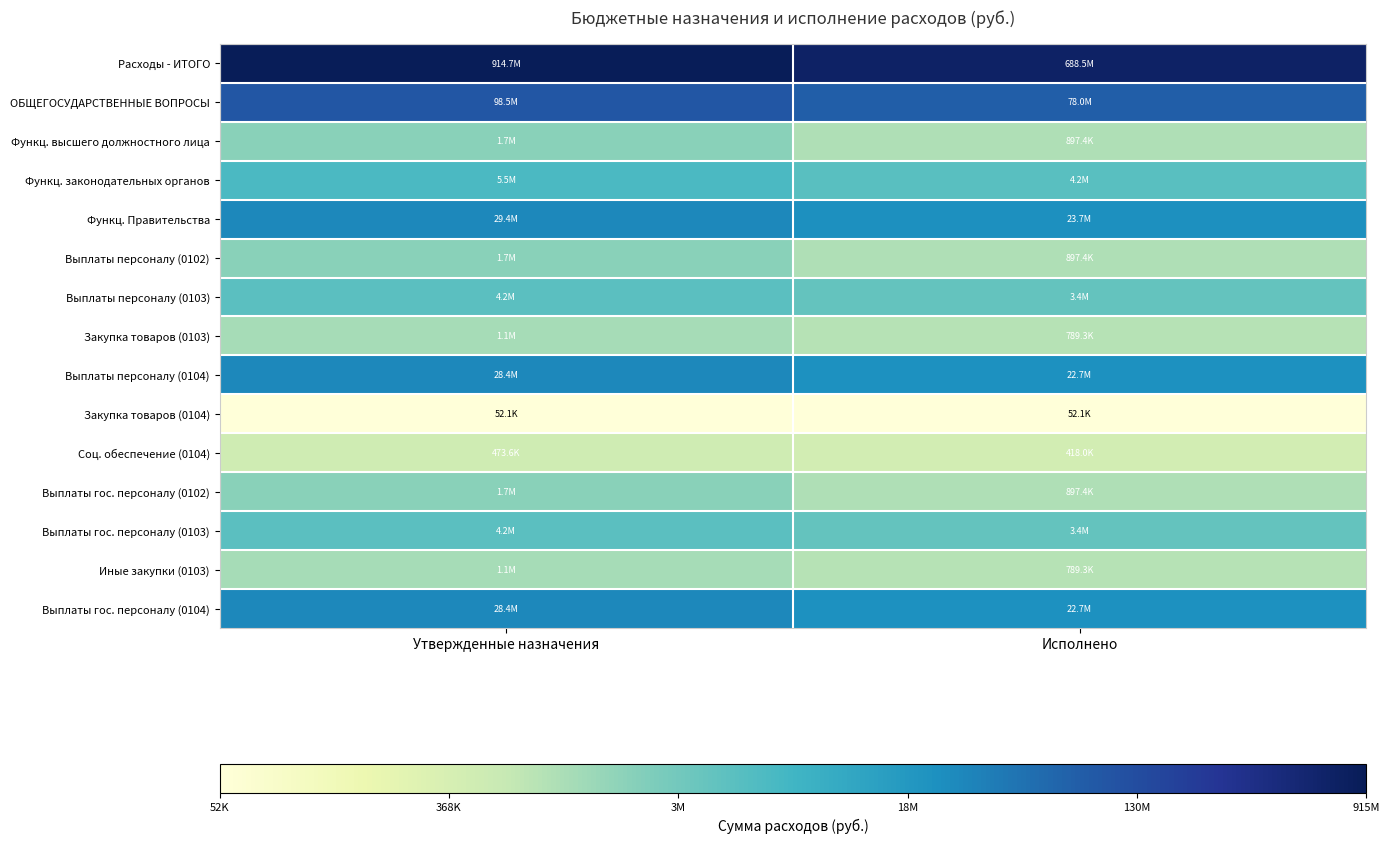

How many series are shown in this chart?

15